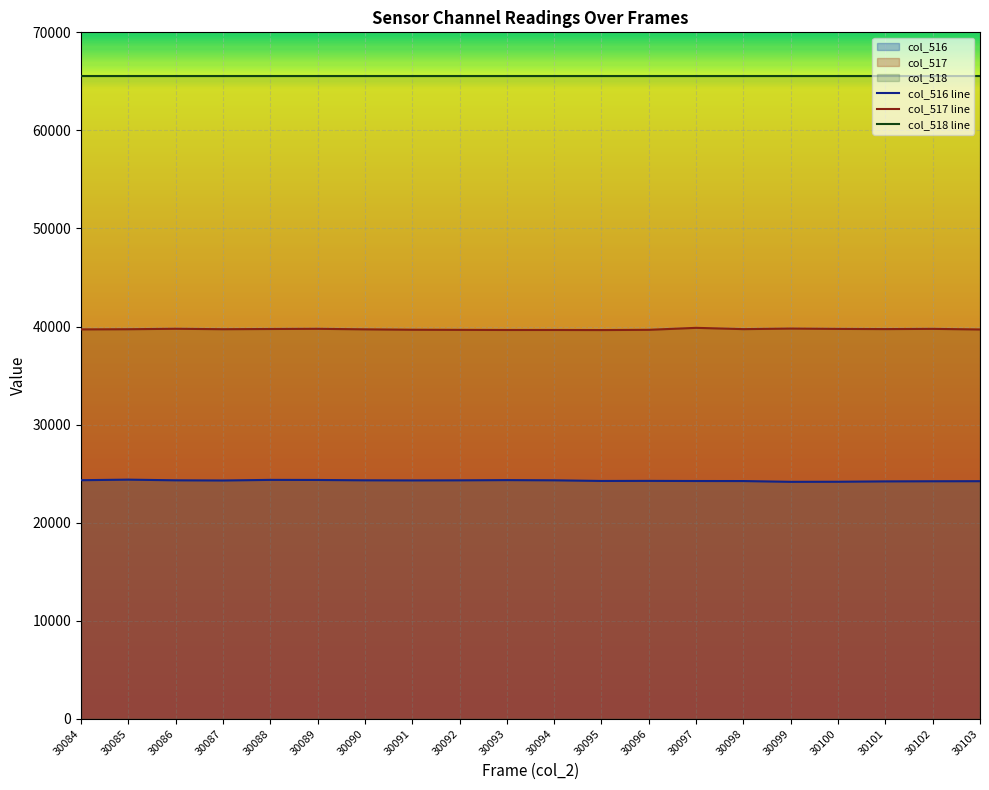

Where is the first local maximum for col_517?

30086